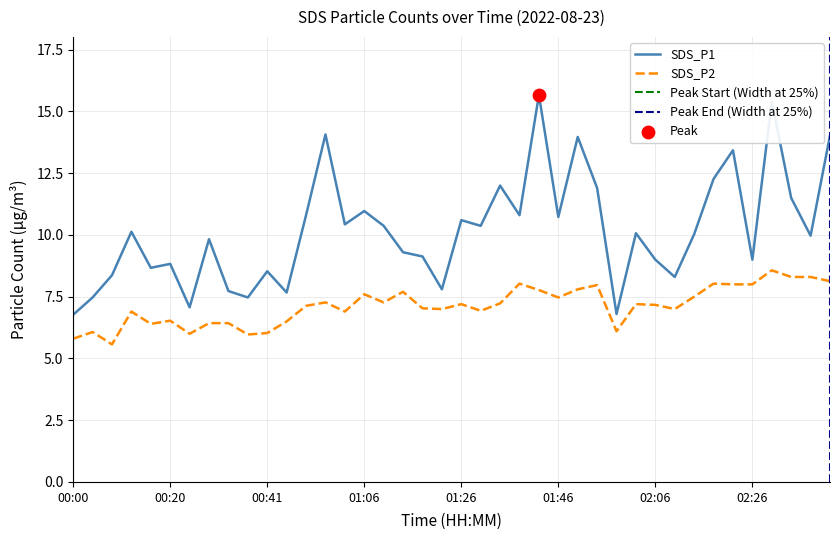

What is the total value across all series at 00:00?

12.6